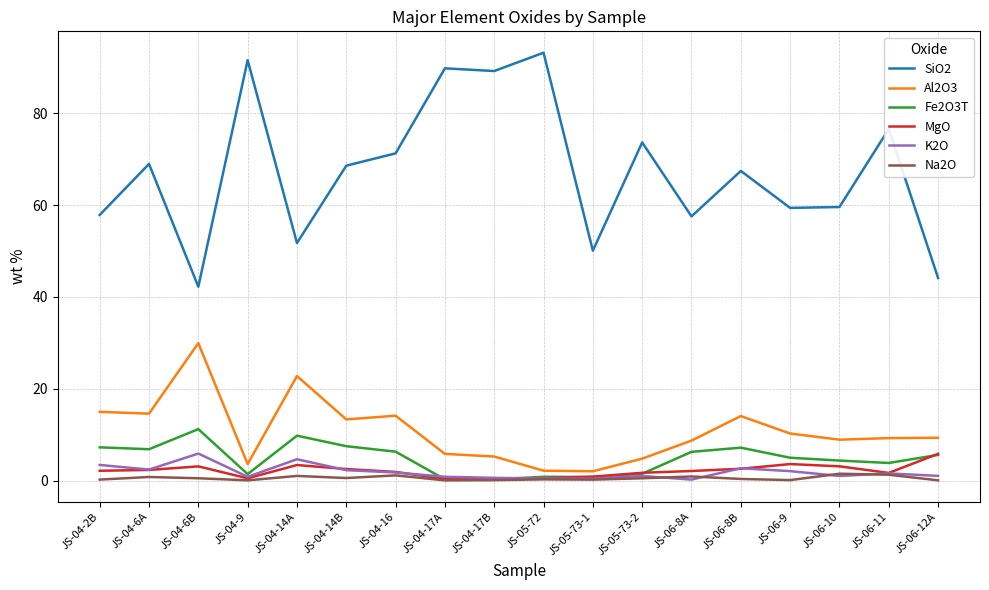

True or false: MgO has a value of 3.1 at JS-04-6B.

True